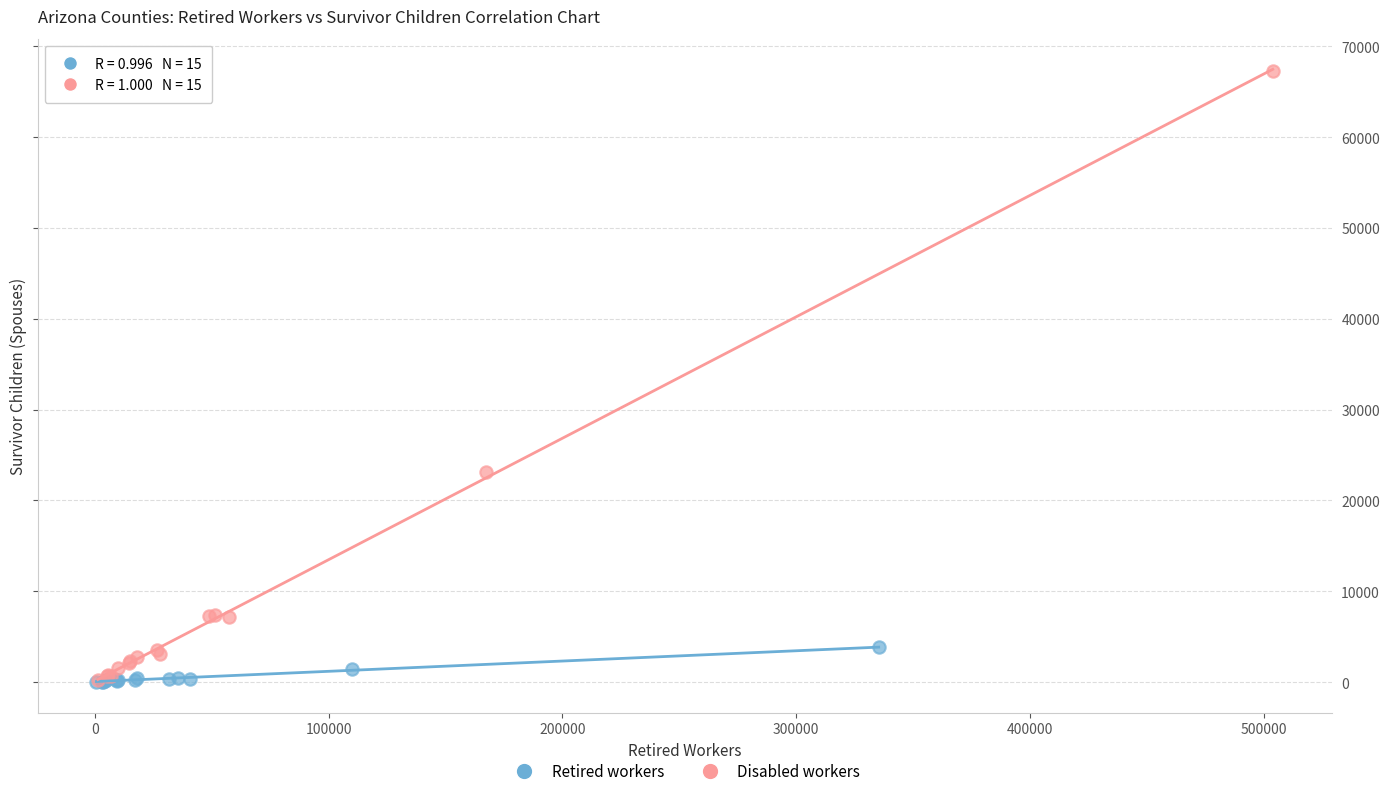

Which series reaches the maximum Y coordinate?

Disabled workers